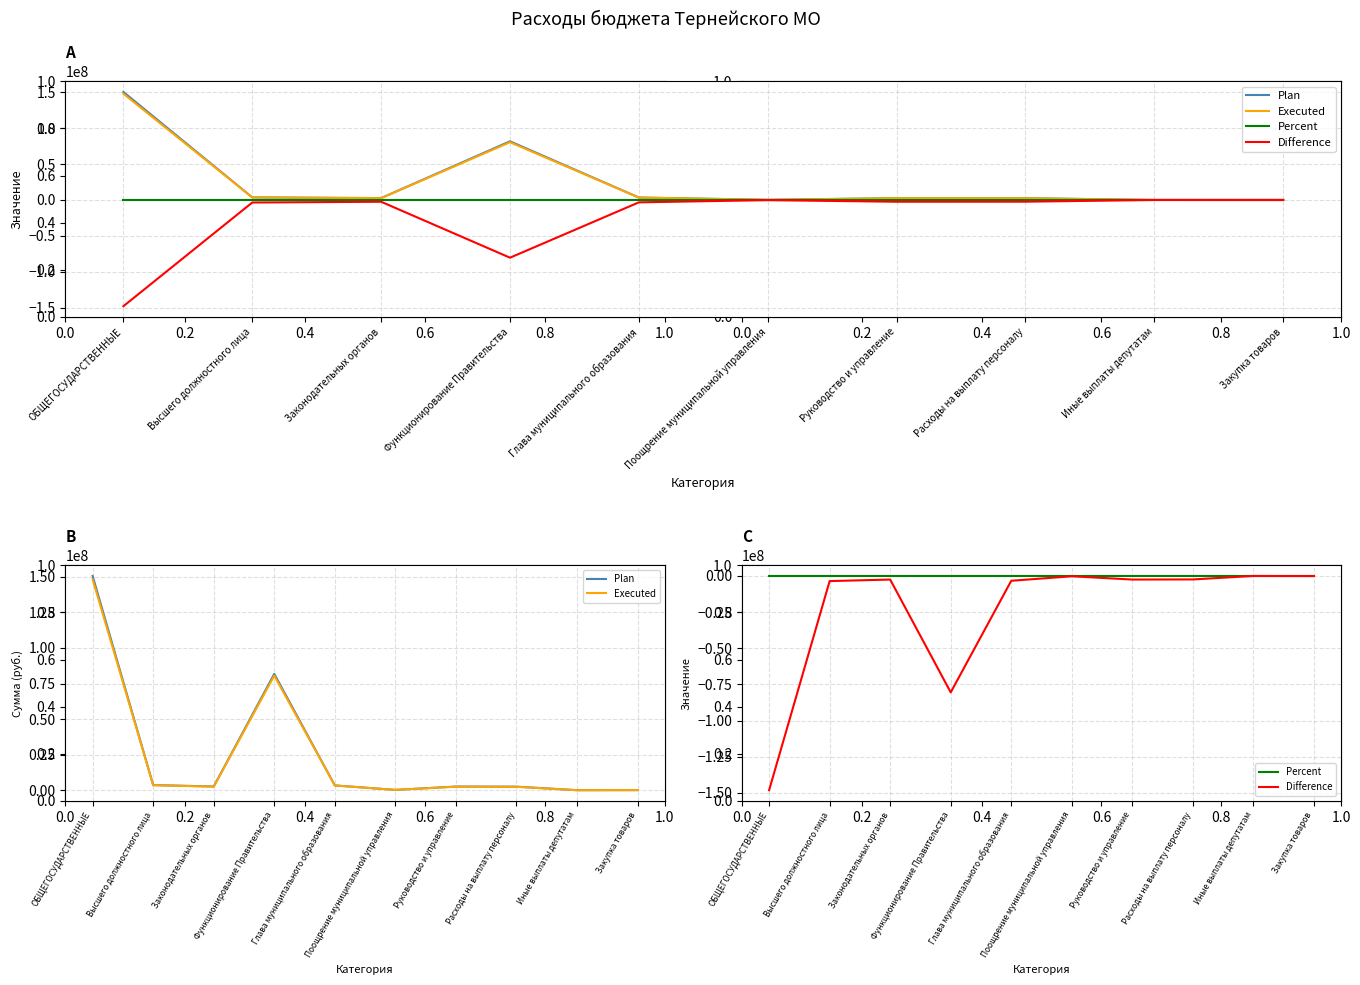

Which has a higher value, Функционирование Правительства or Высшего должностного лица?

Функционирование Правительства